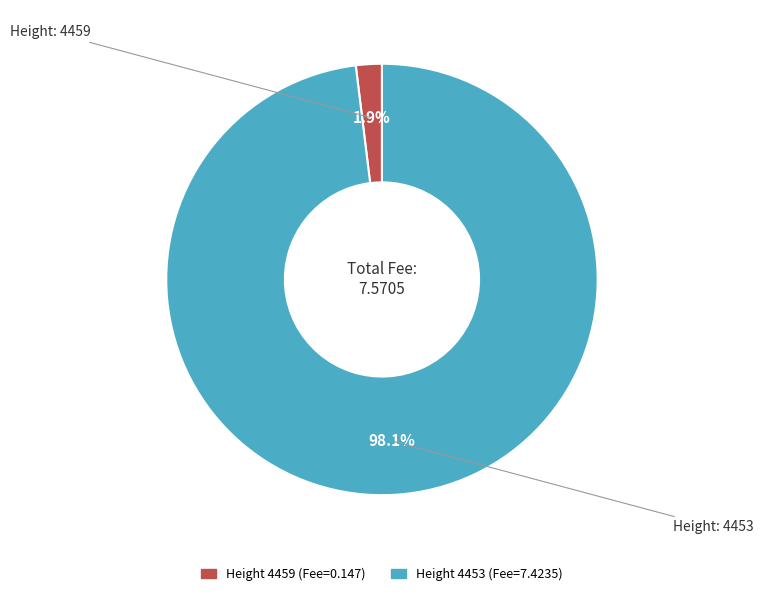

Is there a majority slice in this chart?

Yes